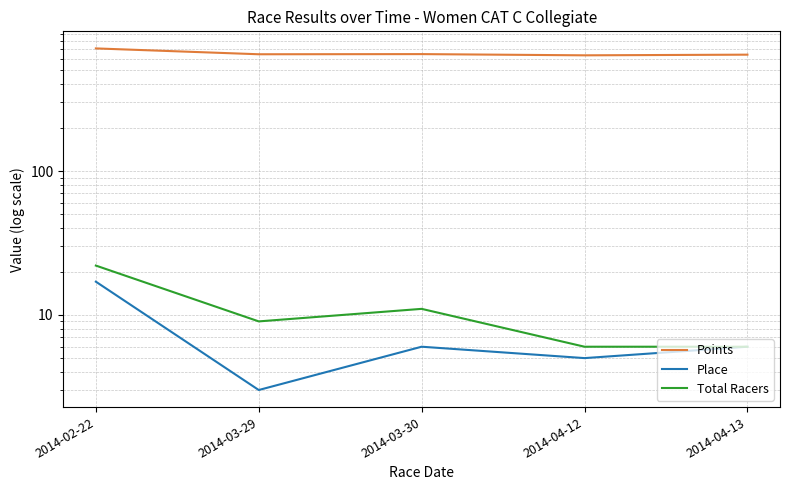

Rank the categories by Points value from highest to lowest.

2014-02-22, 2014-03-30, 2014-03-29, 2014-04-13, 2014-04-12